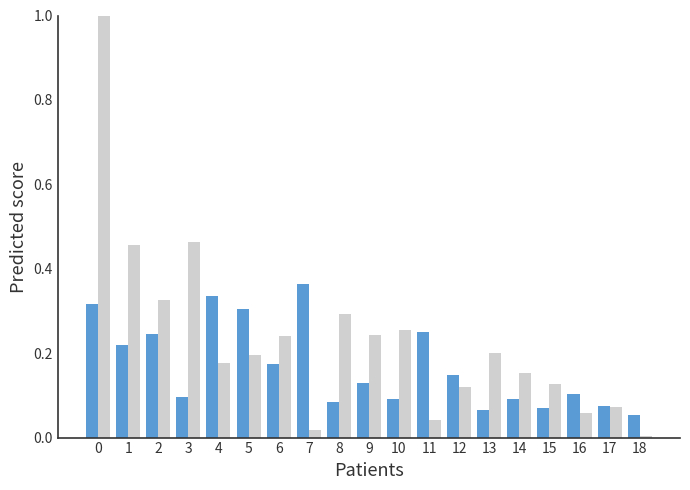

What is the maximum value shown in the chart?

1.0